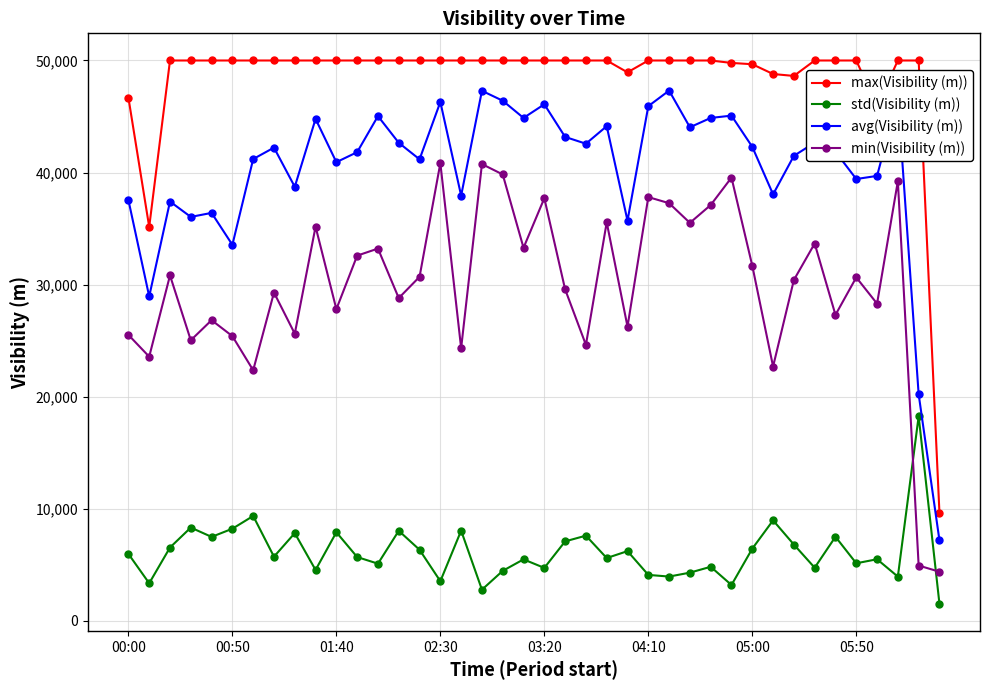

Which series has the widest spread of values?

max(Visibility (m))